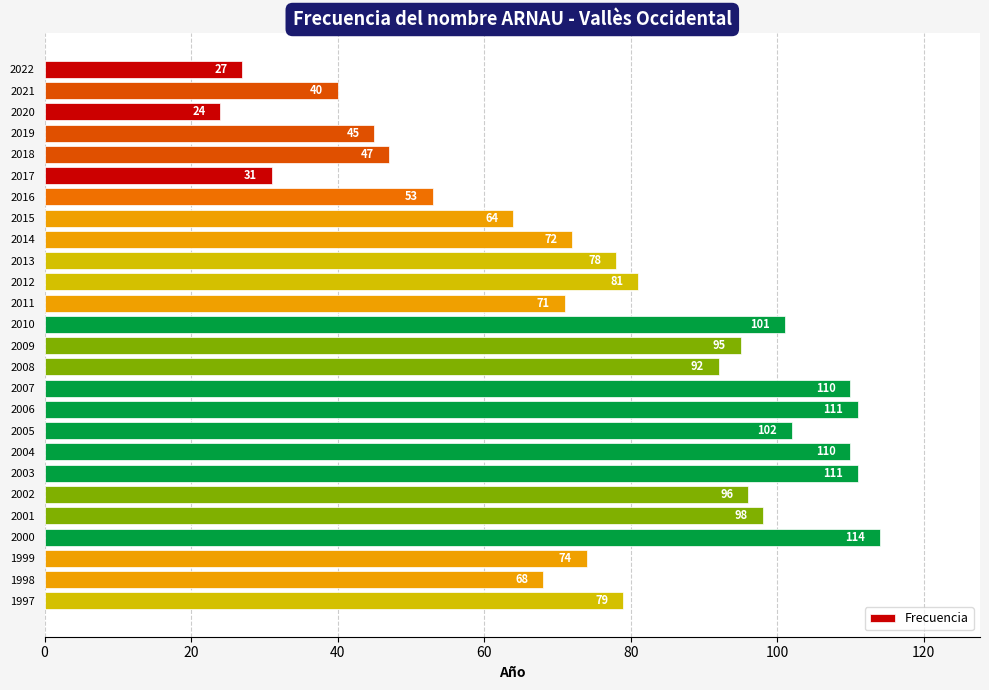

Which has a higher value, 2003 or 2009?

2003